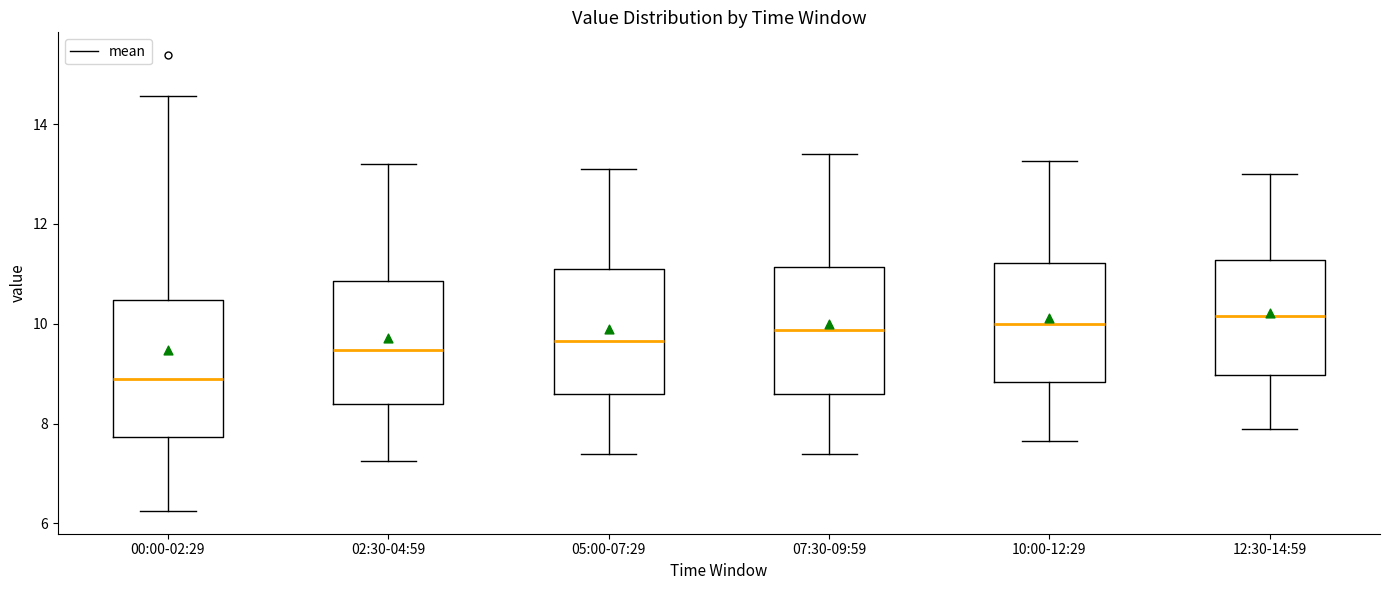

Reading left to right, transcribe this box plot: for each box, give where its median line is, the range the box spans, and where its two whiskers end, as read against the y-axis. The values are not printed on the chart, so give them approximately, as read against the axis.

00:00-02:29: median 8.8, box 7.8 to 10.4, whiskers 6.2 to 14.6
02:30-04:59: median 9.4, box 8.4 to 10.8, whiskers 7.2 to 13.2
05:00-07:29: median 9.6, box 8.6 to 11.2, whiskers 7.4 to 13.2
07:30-09:59: median 9.8, box 8.6 to 11.2, whiskers 7.4 to 13.4
10:00-12:29: median 10.0, box 8.8 to 11.2, whiskers 7.6 to 13.2
12:30-14:59: median 10.2, box 9.0 to 11.2, whiskers 8.0 to 13.0